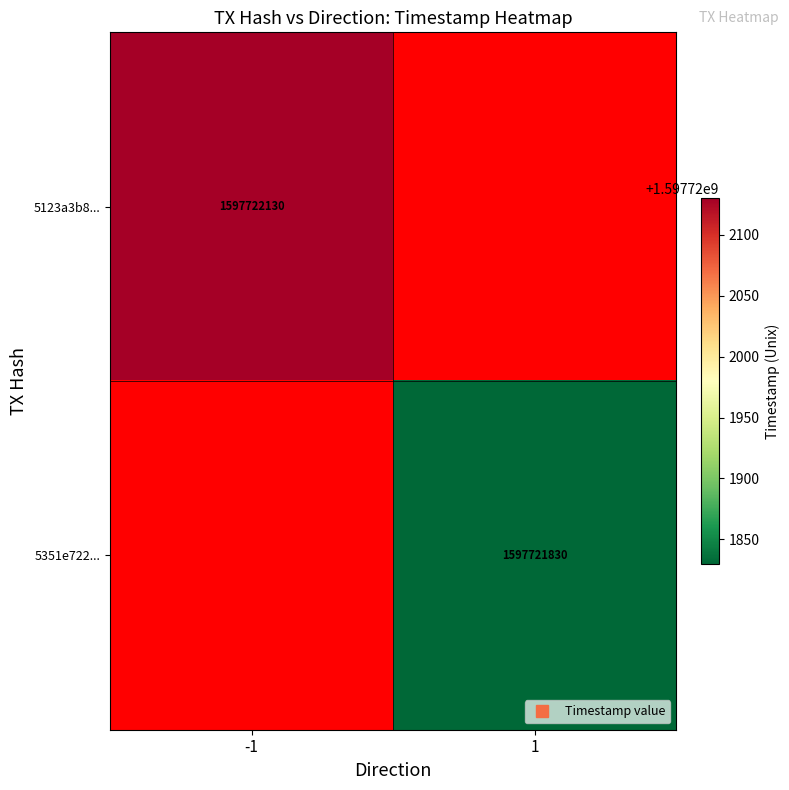

Which series has the largest total across all categories?

5123a3b846d58219b64111870fd16a1c8a2dfae